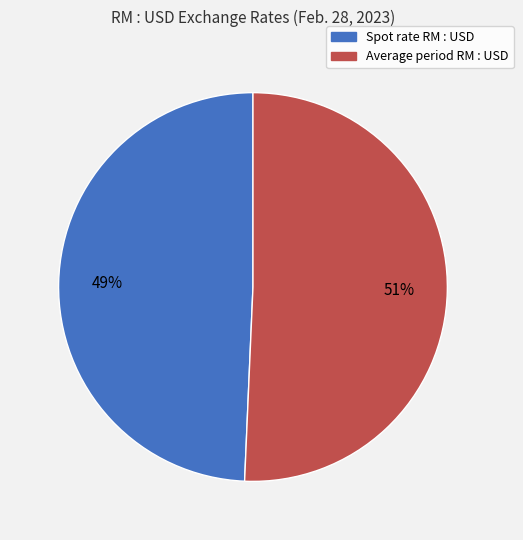

Is there any slice that represents more than half of the pie?

Yes